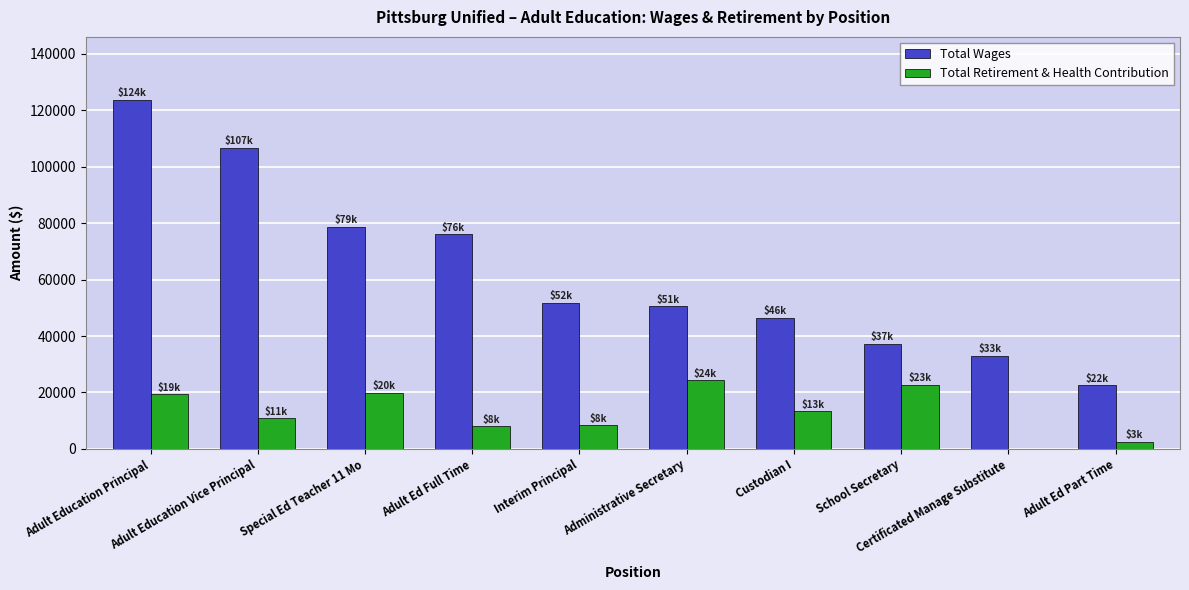

What is the highest value of the Total Wages series?

123768